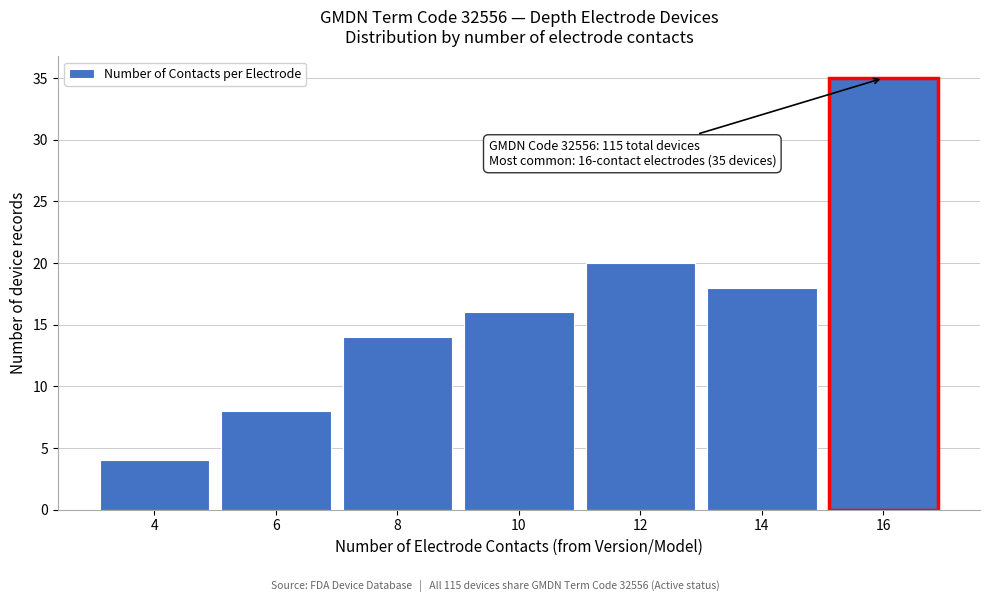

Over which range of the x-axis is the bar tallest?

15 to 17